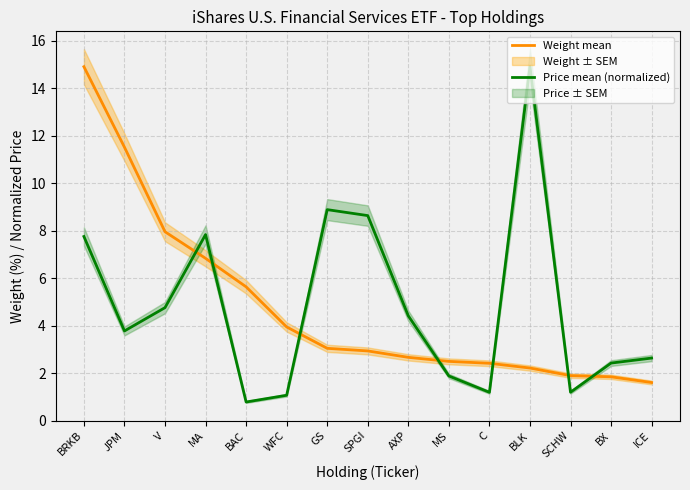

True or false: Price mean (normalized) and Weight mean intersect in this chart.

True